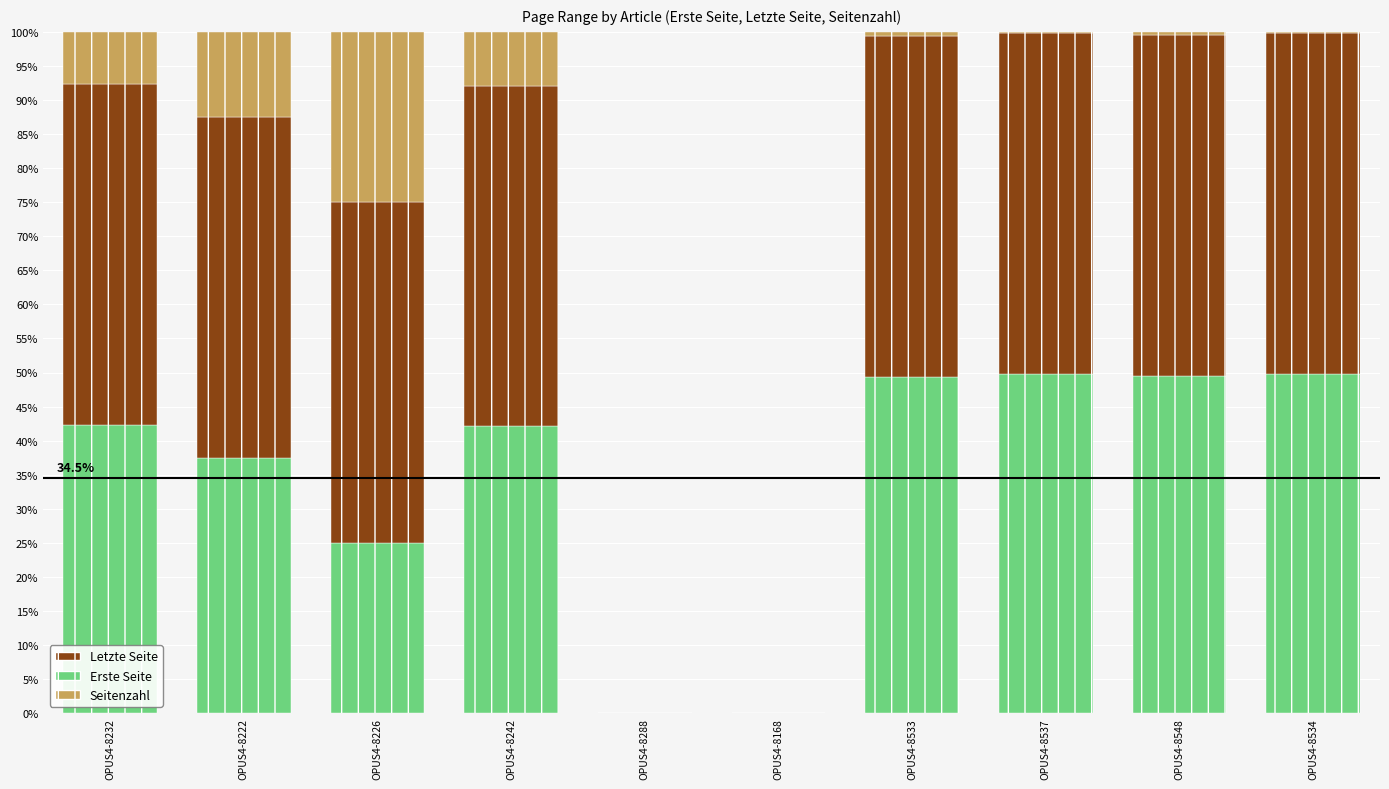

What is the total value across all series at OPUS4-8242?

100.0